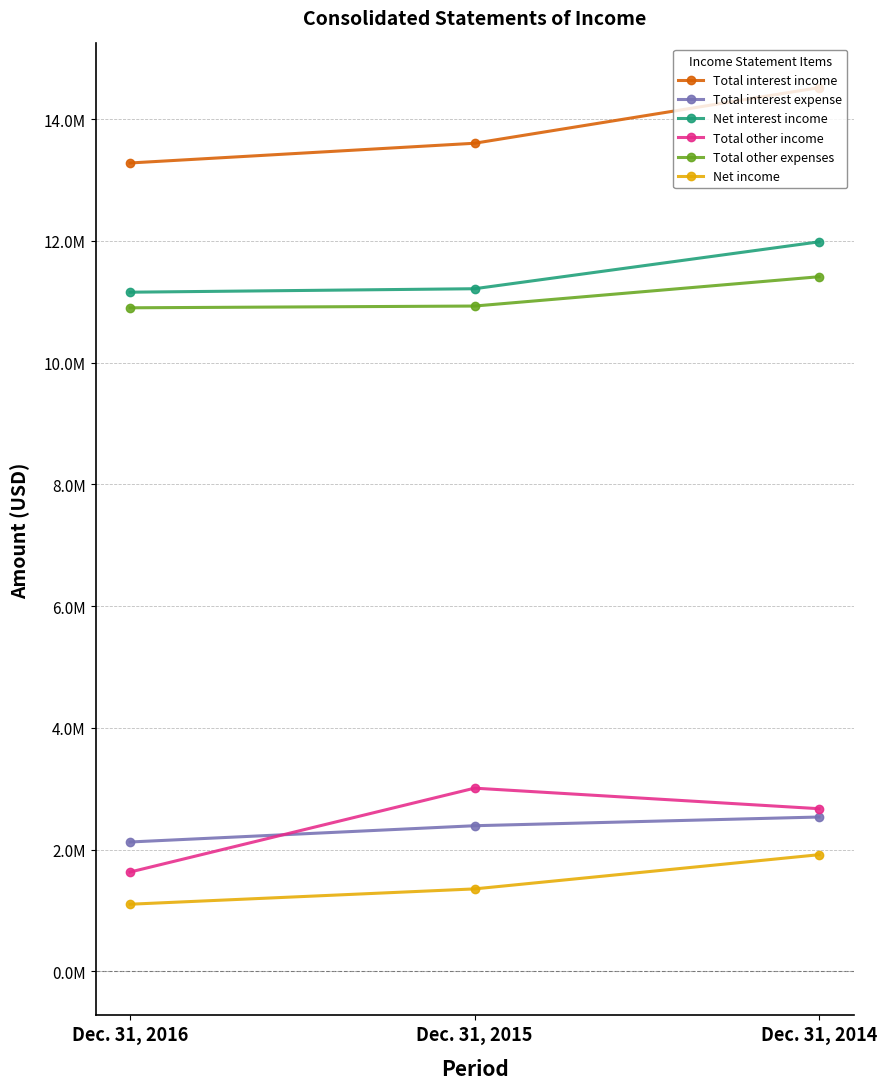

What is the average value of the Total interest expense series?

2349323